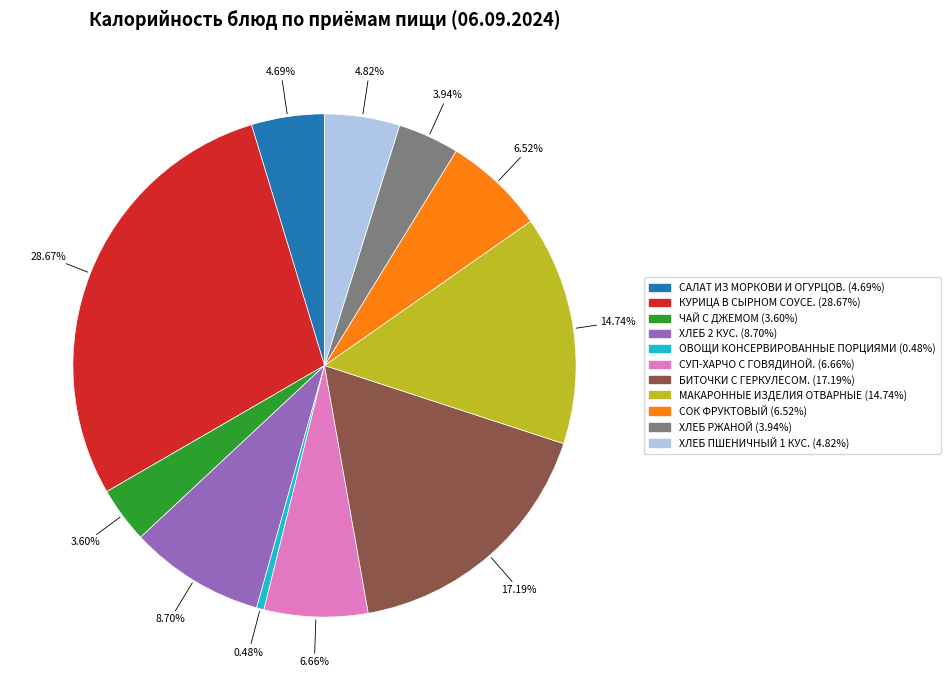

Does ХЛЕБ 2 КУС. represent more than half of the total?

No